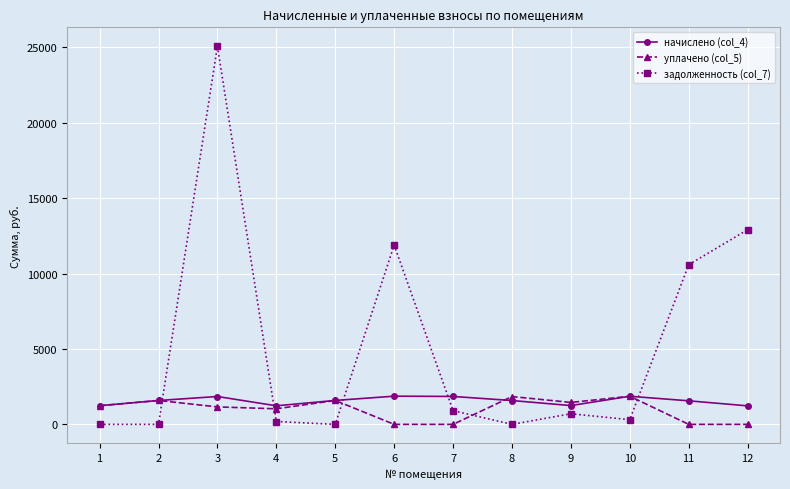

Does the chart have visible grid lines?

Yes